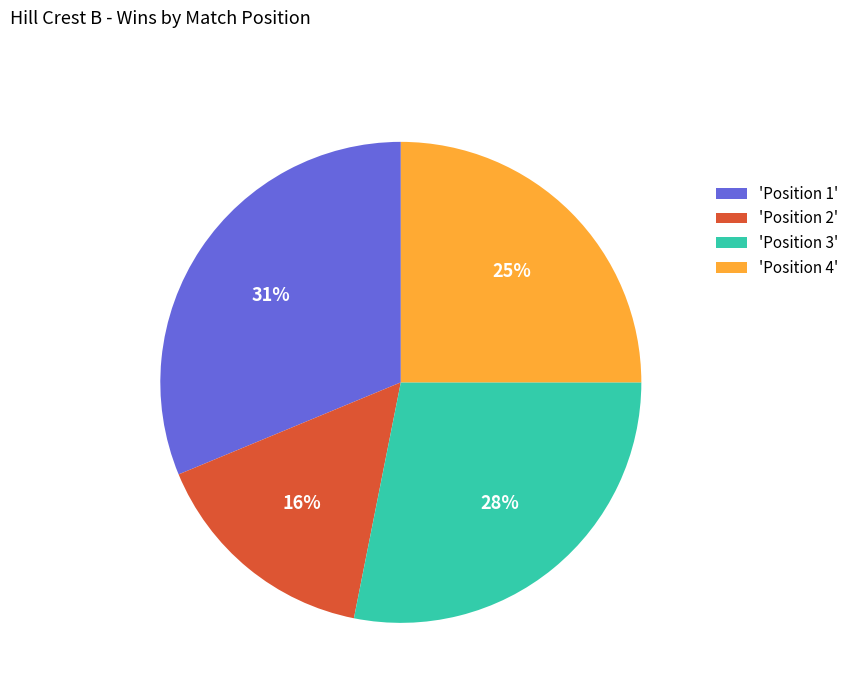

How many segments does this pie chart have?

4